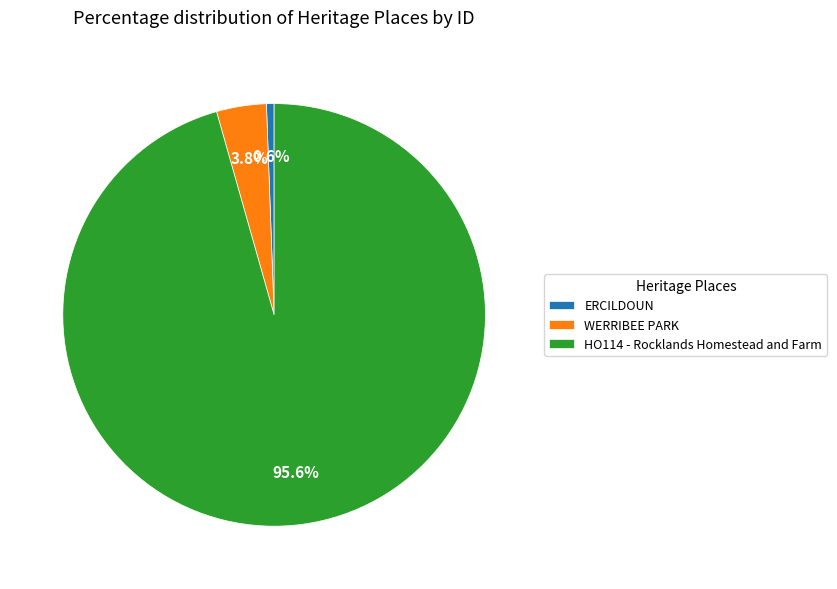

To the nearest percent, what is the difference between the largest and smallest slice percentages?

95%